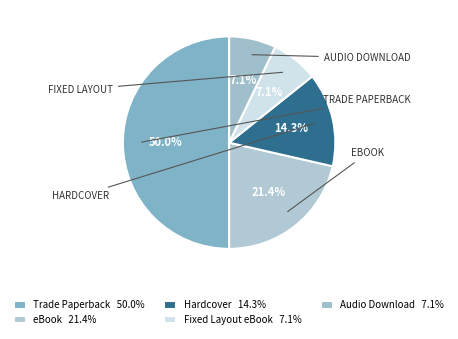

What is the total percentage of eBook and Audio Download?

28.6%